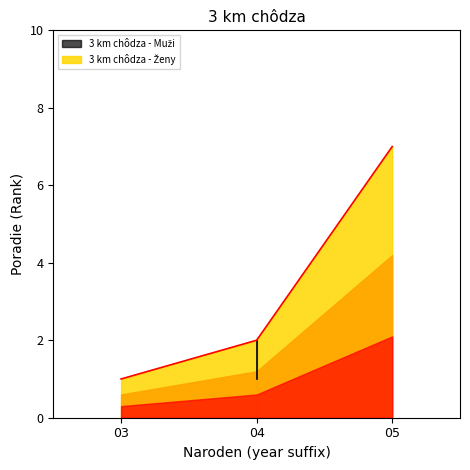

What is the average value?

3